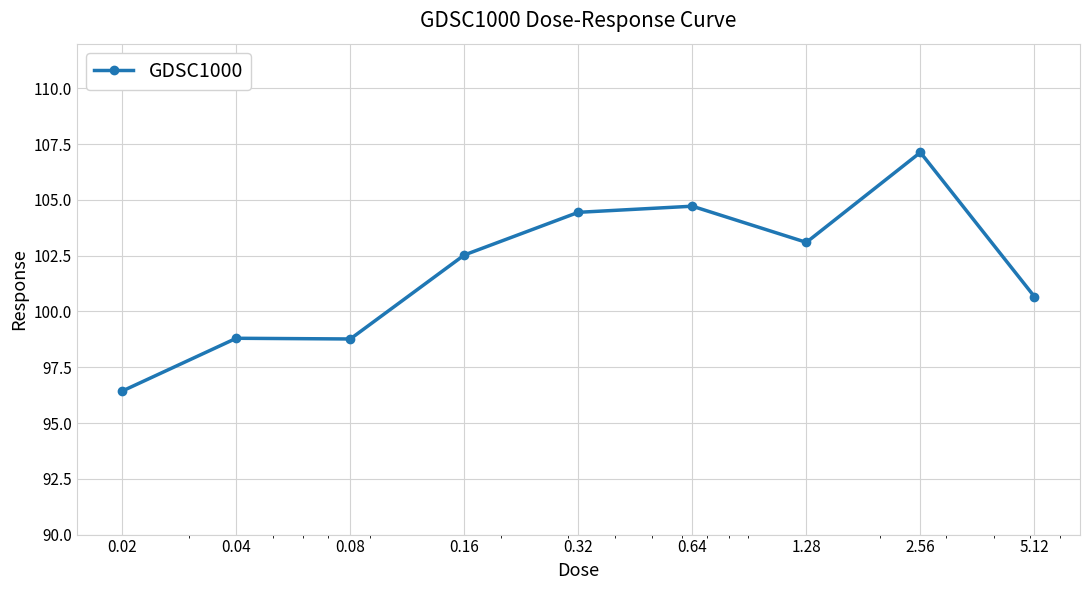

What is the smallest value displayed?

96.4